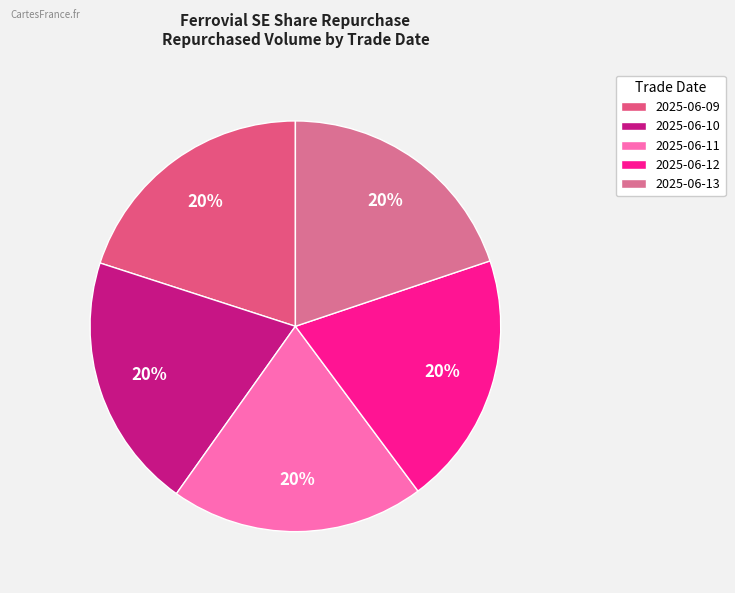

To the nearest percent, what is the combined percentage of 2025-06-10 and 2025-06-09?

40%